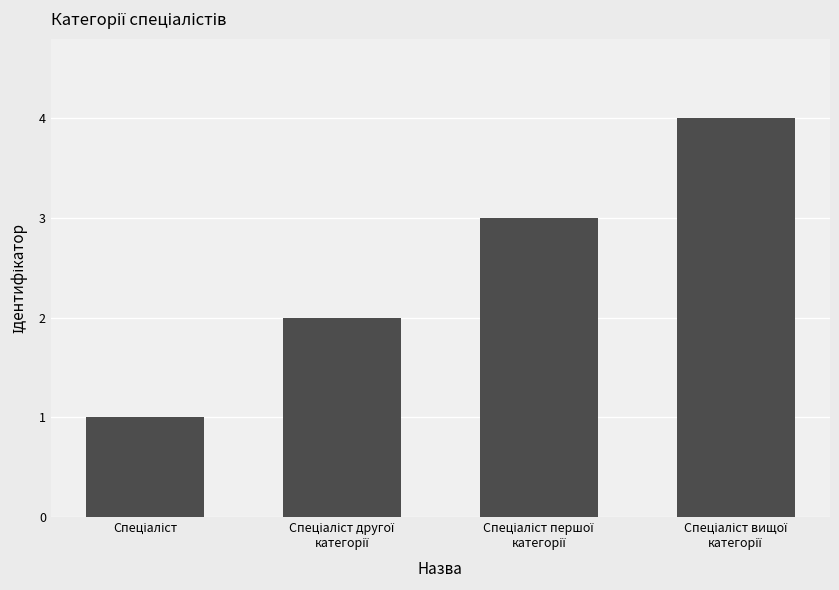

What is the sum of all values?

10